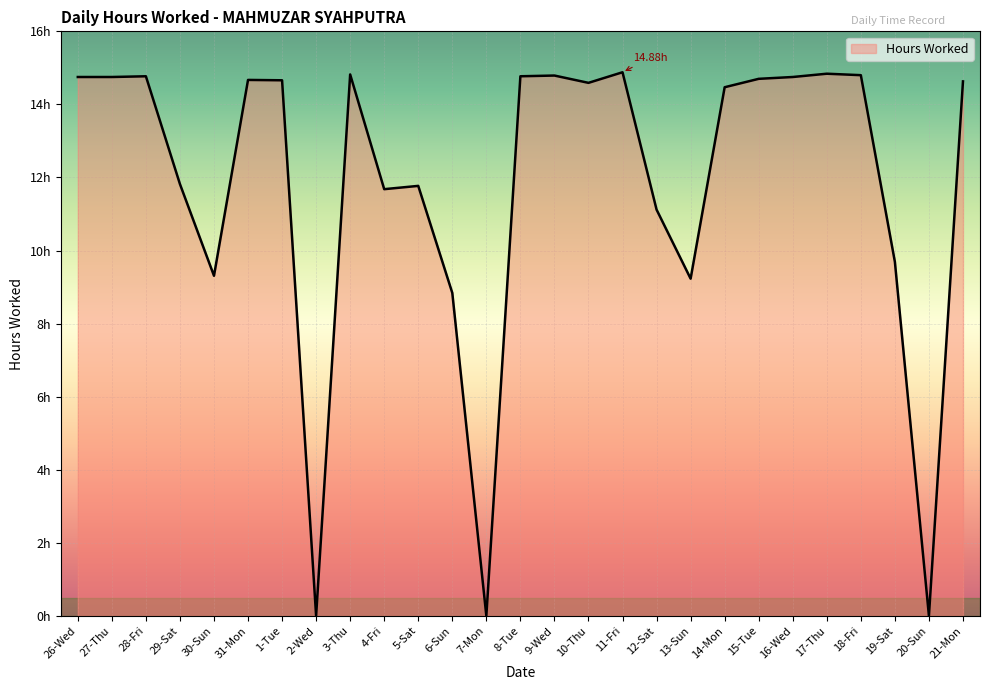

Is this an area chart (filled region under the line)?

Yes